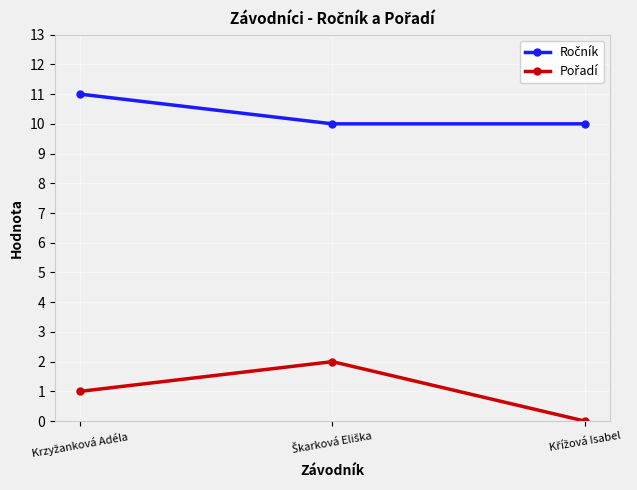

What is the greatest value displayed?

11